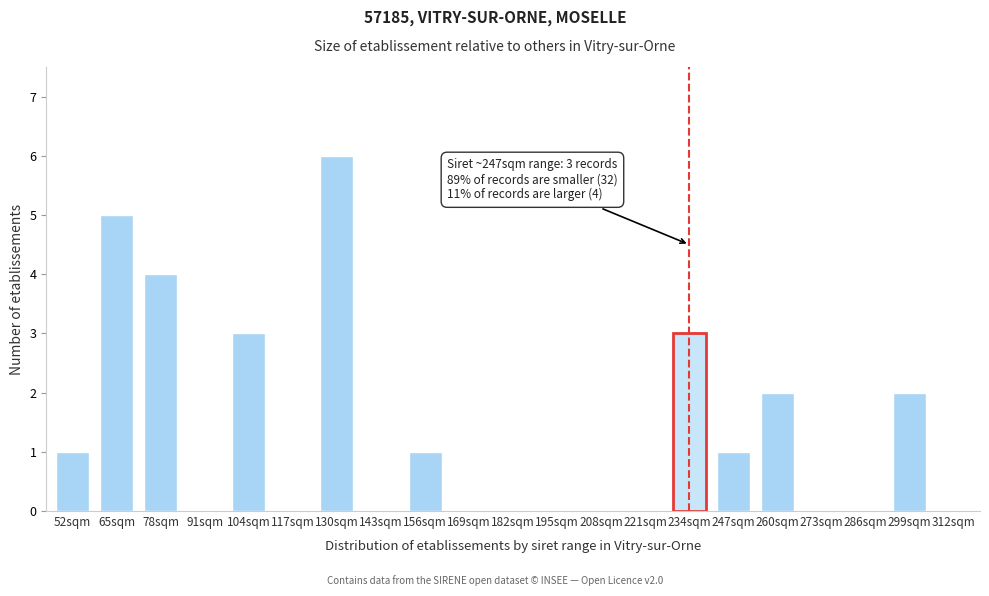

Reading right to left, list all the values displayed in this chart.

312sqm=0	299sqm=2	286sqm=0	273sqm=0	260sqm=2	247sqm=1	234sqm=3	221sqm=0	208sqm=0	195sqm=0	182sqm=0	169sqm=0	156sqm=1	143sqm=0	130sqm=6	117sqm=0	104sqm=3	91sqm=0	78sqm=4	65sqm=5	52sqm=1